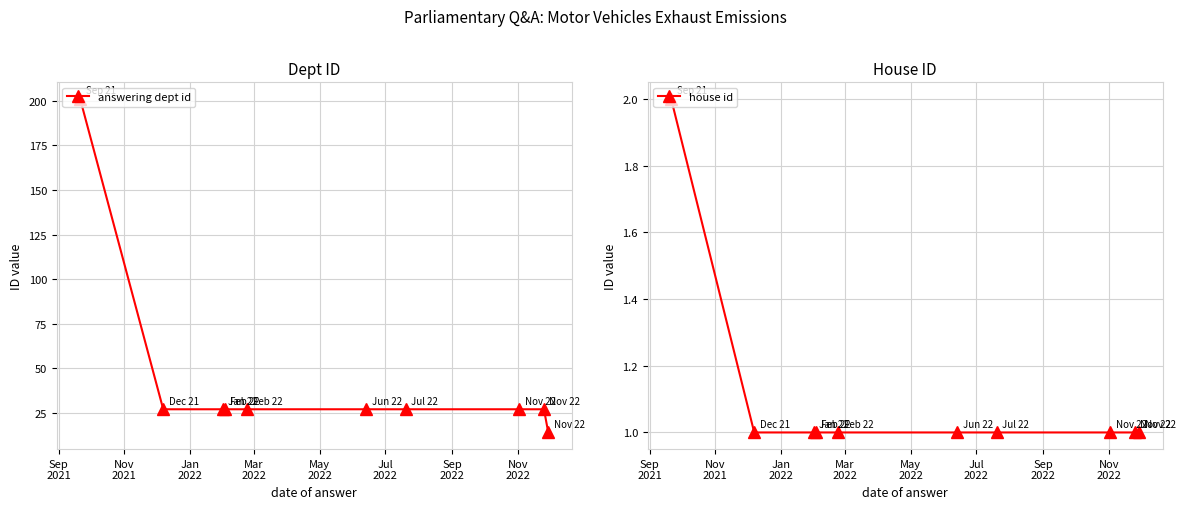

What is the difference between the maximum and minimum values in the answering dept id series?

187